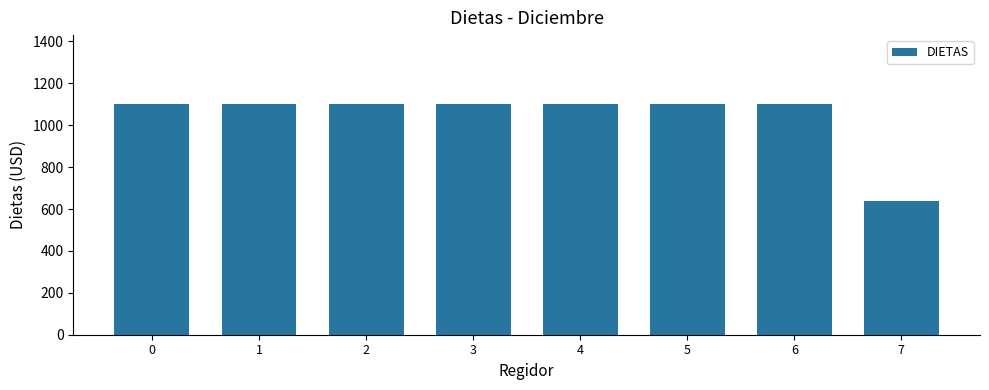

What is the value of the 7th bar from the left?

1100